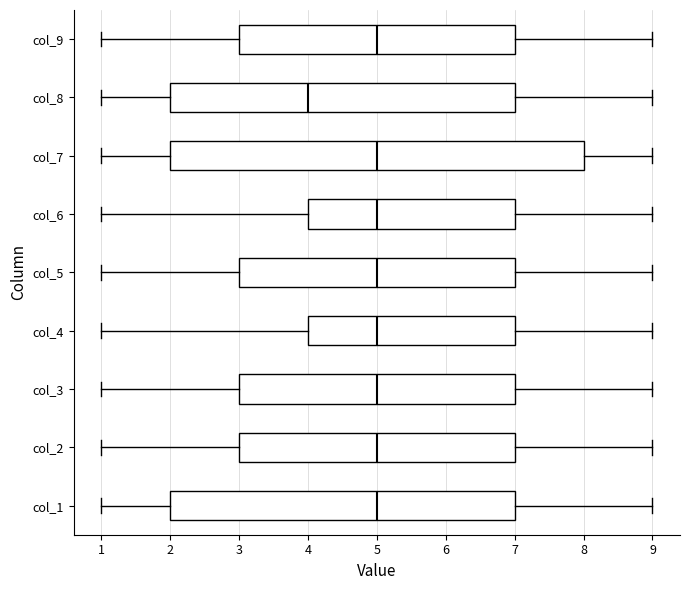

Reading bottom to top, transcribe this box plot: for each box, give where its median line is, the range the box spans, and where its two whiskers end, as read against the x-axis. The values are not printed on the chart, so give them approximately, as read against the axis.

col_1: median 5, box 2 to 7, whiskers 1 to 9
col_2: median 5, box 3 to 7, whiskers 1 to 9
col_3: median 5, box 3 to 7, whiskers 1 to 9
col_4: median 5, box 4 to 7, whiskers 1 to 9
col_5: median 5, box 3 to 7, whiskers 1 to 9
col_6: median 5, box 4 to 7, whiskers 1 to 9
col_7: median 5, box 2 to 8, whiskers 1 to 9
col_8: median 4, box 2 to 7, whiskers 1 to 9
col_9: median 5, box 3 to 7, whiskers 1 to 9